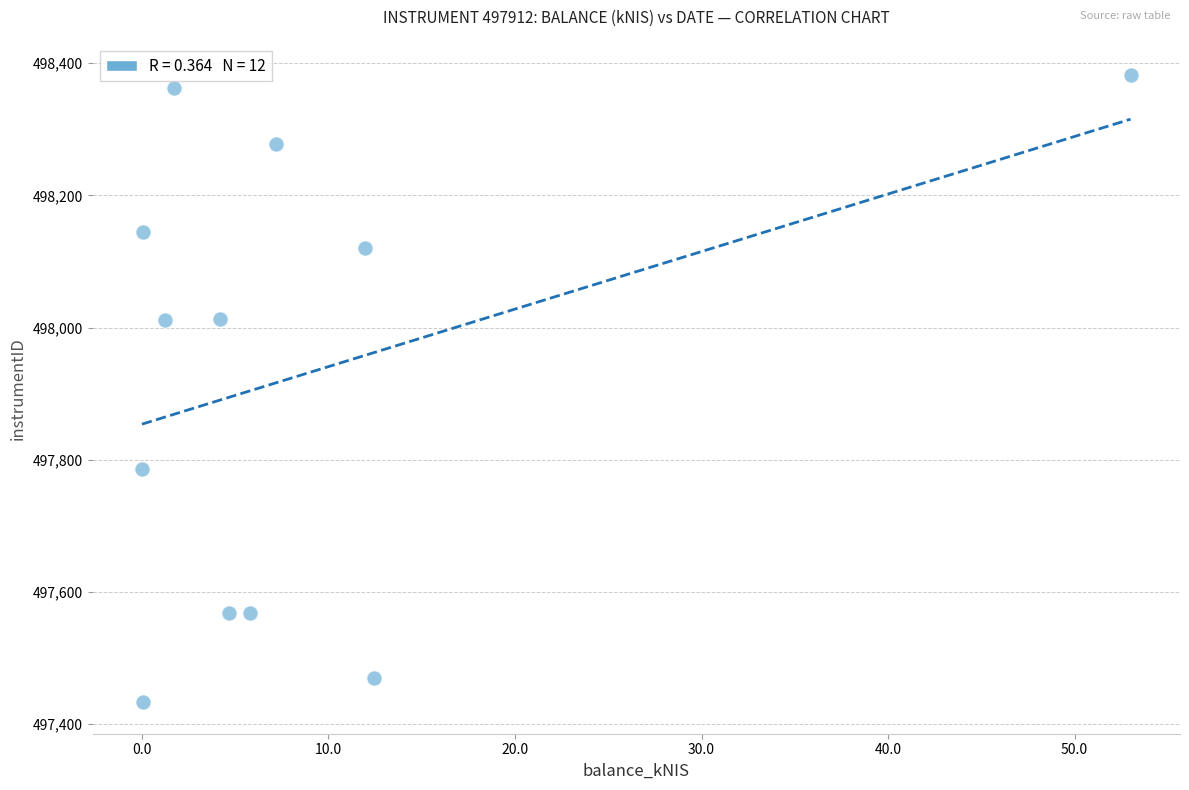

What is the range of X values (max minus min)?

53.0